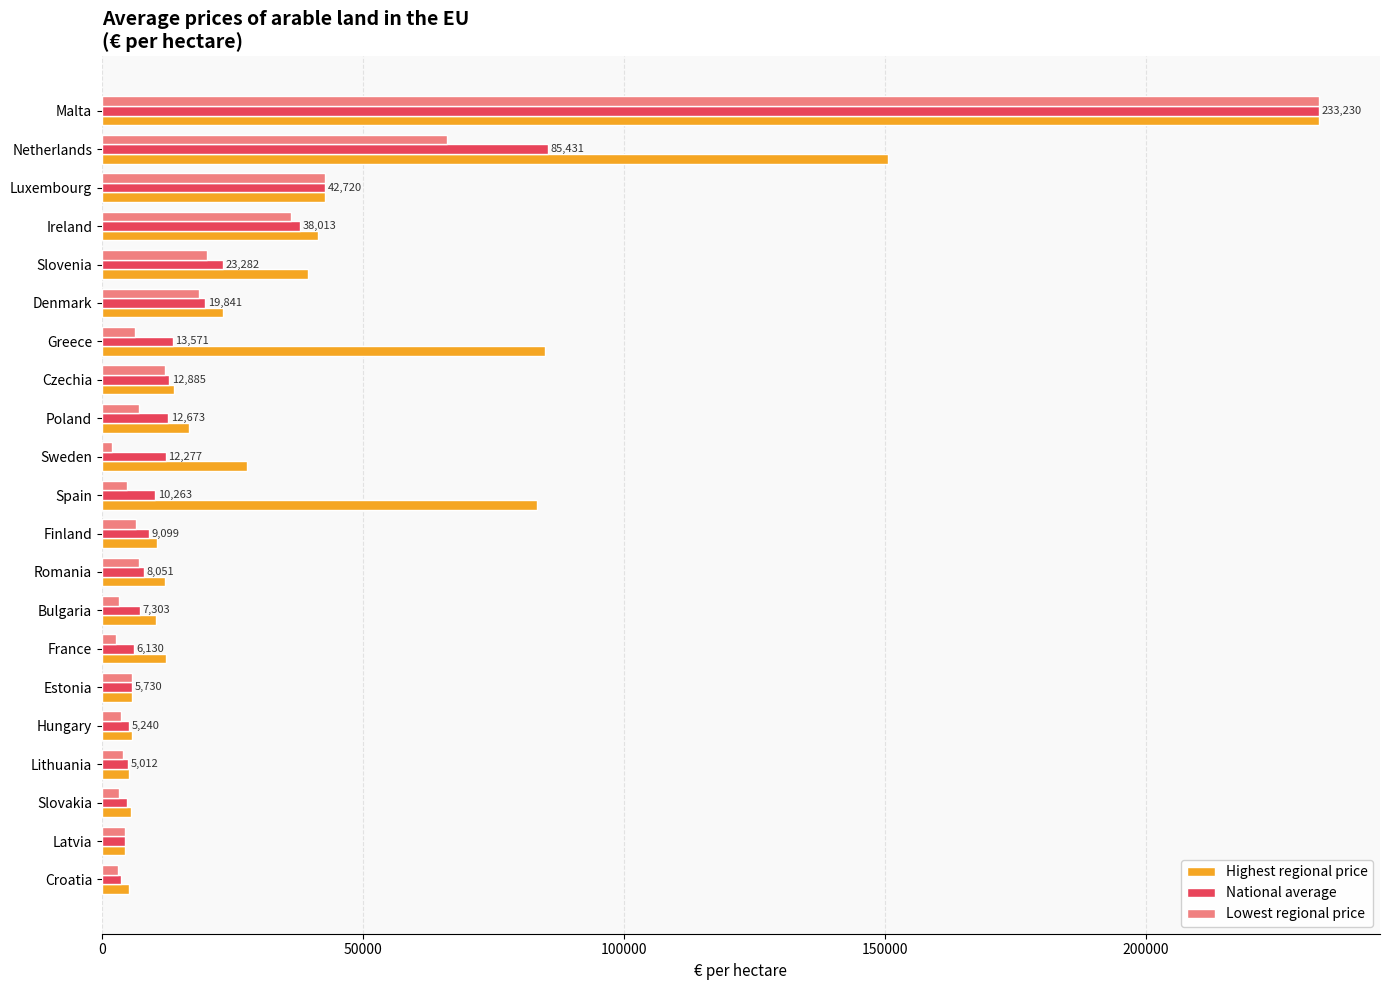

Which series has the largest total across all categories?

Highest regional price